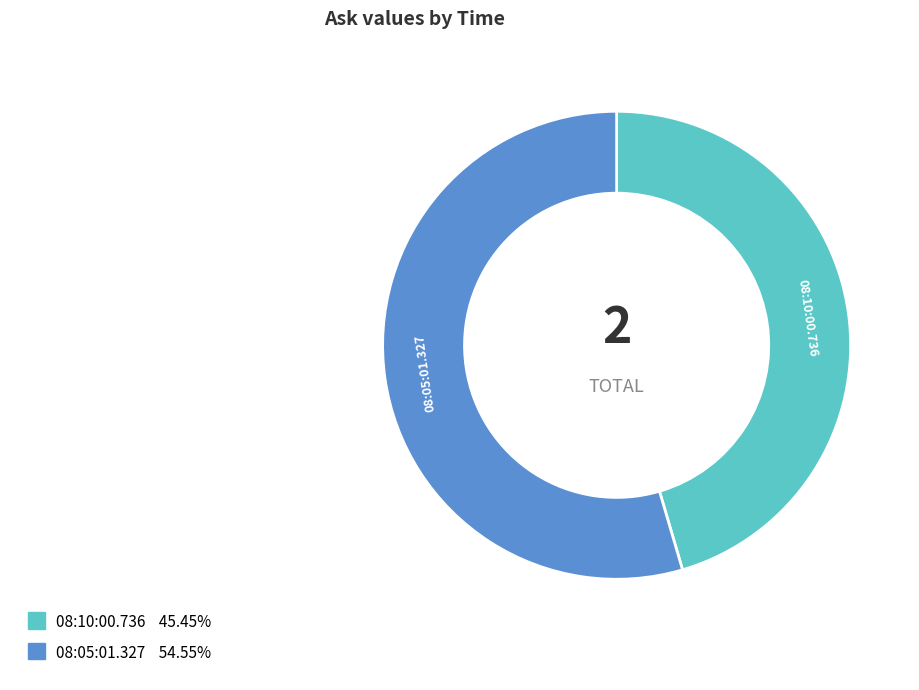

Does any single category account for the majority?

Yes